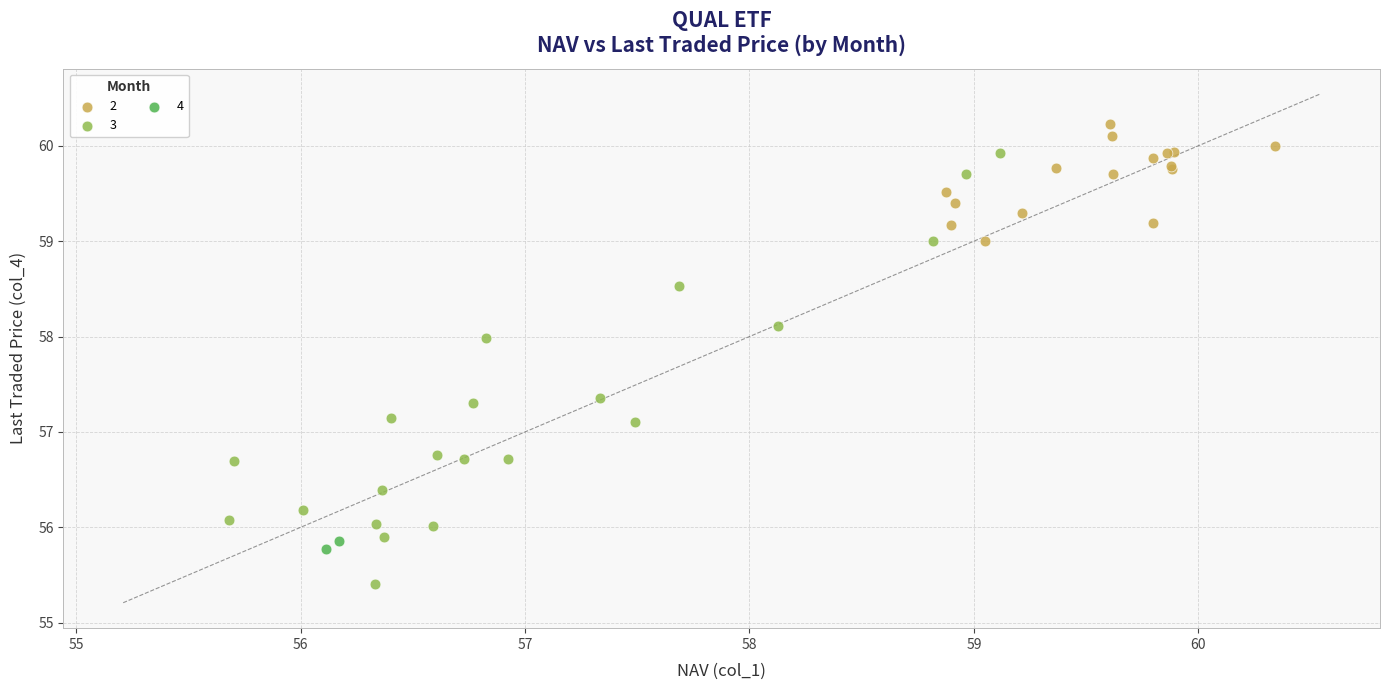

What are all the series names shown in the legend?

2, 3, 4